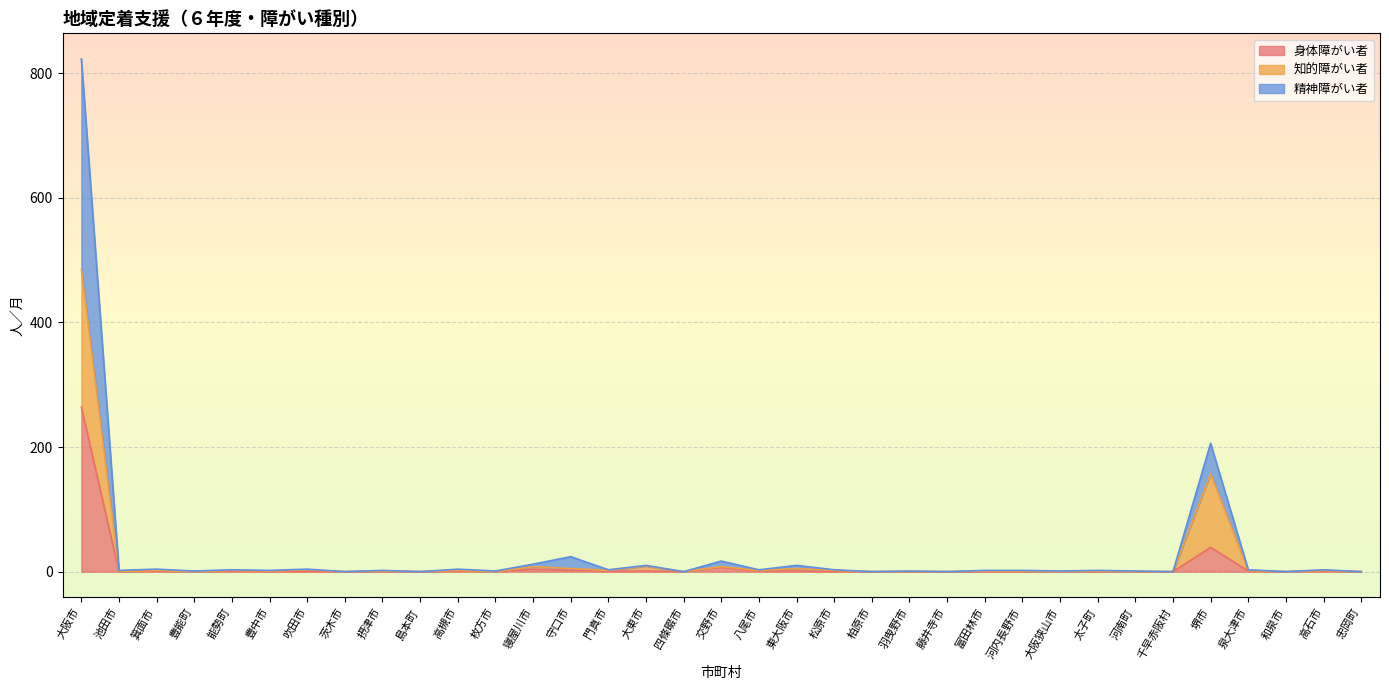

At which label is 身体障がい者 closest to 132?

堺市